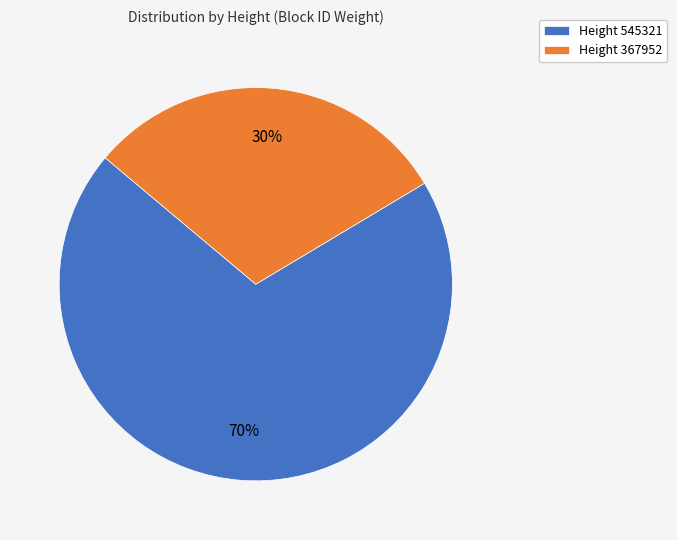

To the nearest percent, what is the average slice percentage?

50%